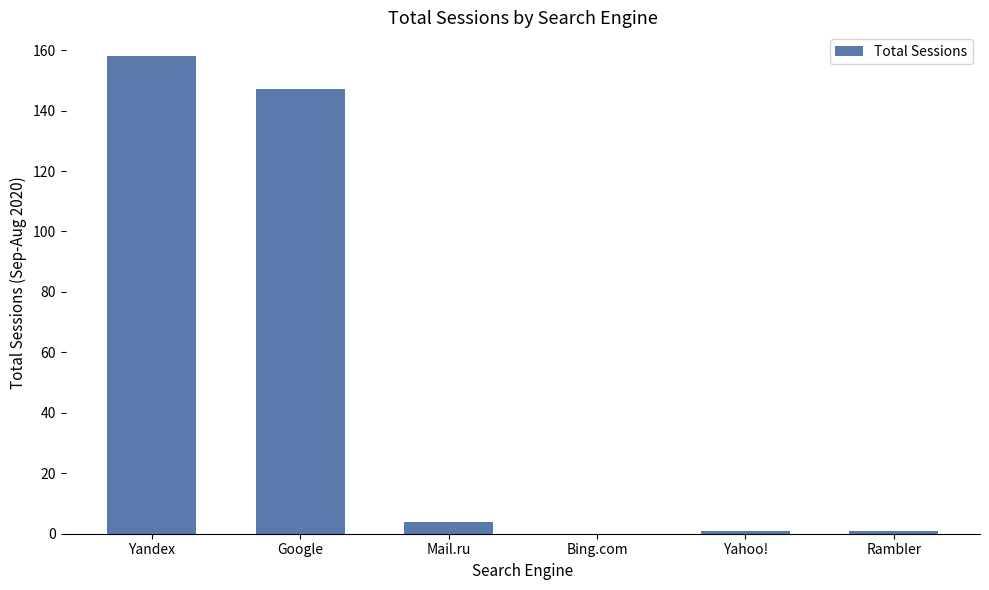

What is the change in value from Yandex to Bing.com?

-158